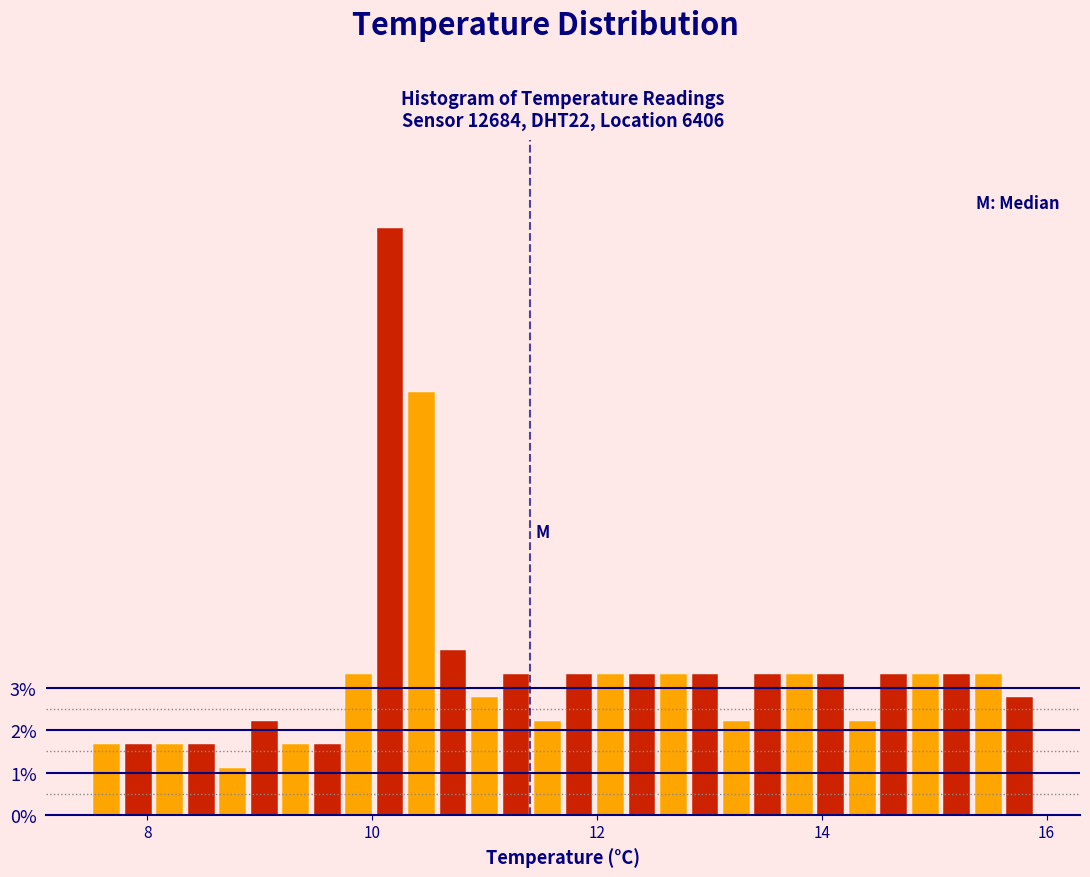

Read against the x-axis, roughly where is the centre of the tallest bar?

10.2